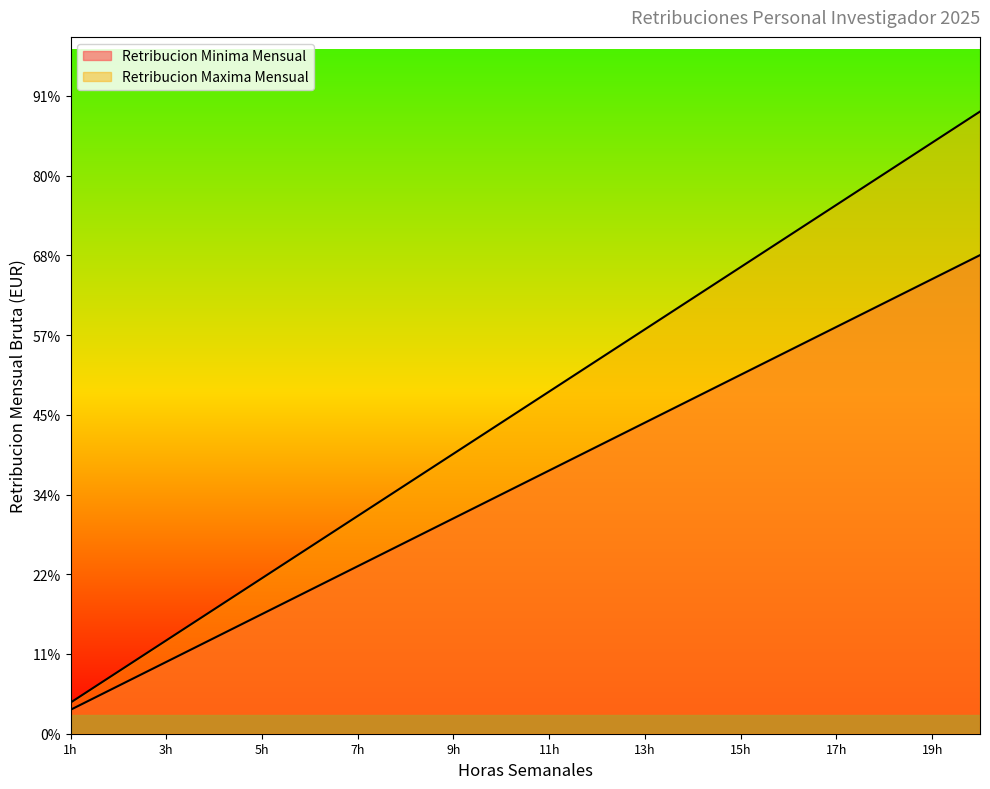

How many values in the Retribucion Maxima Mensual series exceed 1072?

10